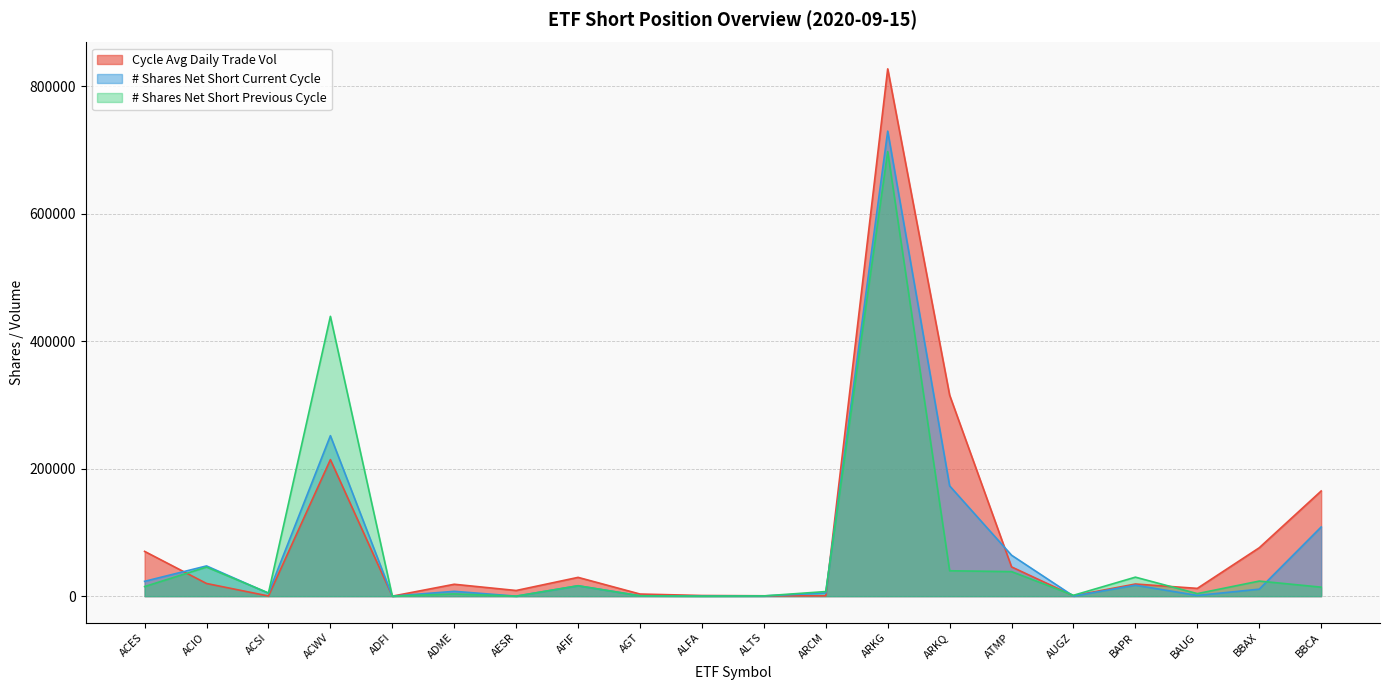

List the series in order of their overall mean, highest first.

Cycle Avg Daily Trade Vol, # Shares Net Short Current Cycle, # Shares Net Short Previous Cycle